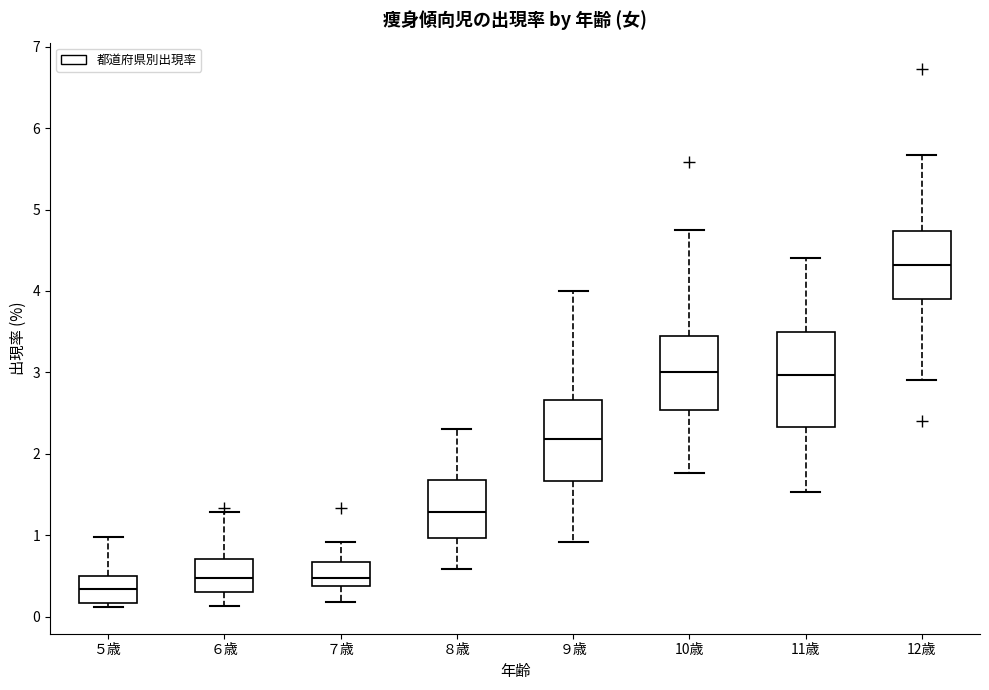

Reading left to right, read every box against the y-axis: the position of its median line, the range the box covers, and the ends of its whiskers. The values are not printed on the chart, so give them approximately, as read against the axis.

５歳: median 0.3, box 0.2 to 0.5, whiskers 0.1 to 1.0
６歳: median 0.5, box 0.3 to 0.7, whiskers 0.1 to 1.3
７歳: median 0.5, box 0.4 to 0.7, whiskers 0.2 to 0.9
８歳: median 1.3, box 1.0 to 1.7, whiskers 0.6 to 2.3
９歳: median 2.2, box 1.7 to 2.7, whiskers 0.9 to 4.0
10歳: median 3.0, box 2.5 to 3.5, whiskers 1.8 to 4.8
11歳: median 3.0, box 2.3 to 3.5, whiskers 1.5 to 4.4
12歳: median 4.3, box 3.9 to 4.7, whiskers 2.9 to 5.7